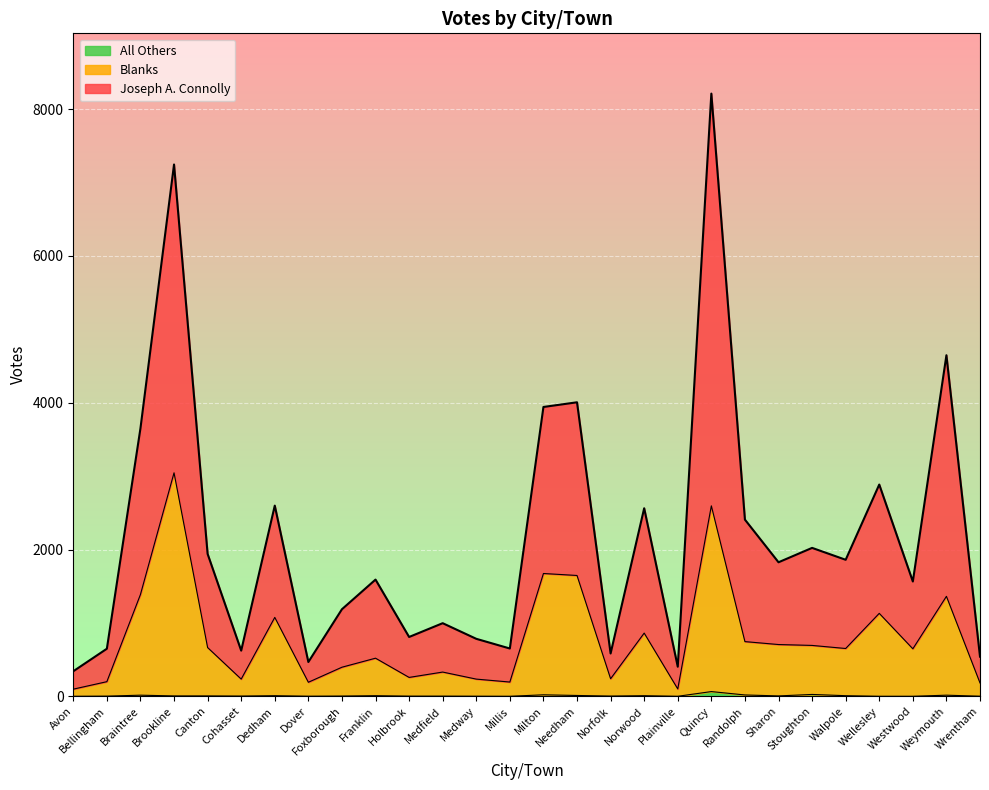

What is the label of the 3rd point from the left?

Braintree